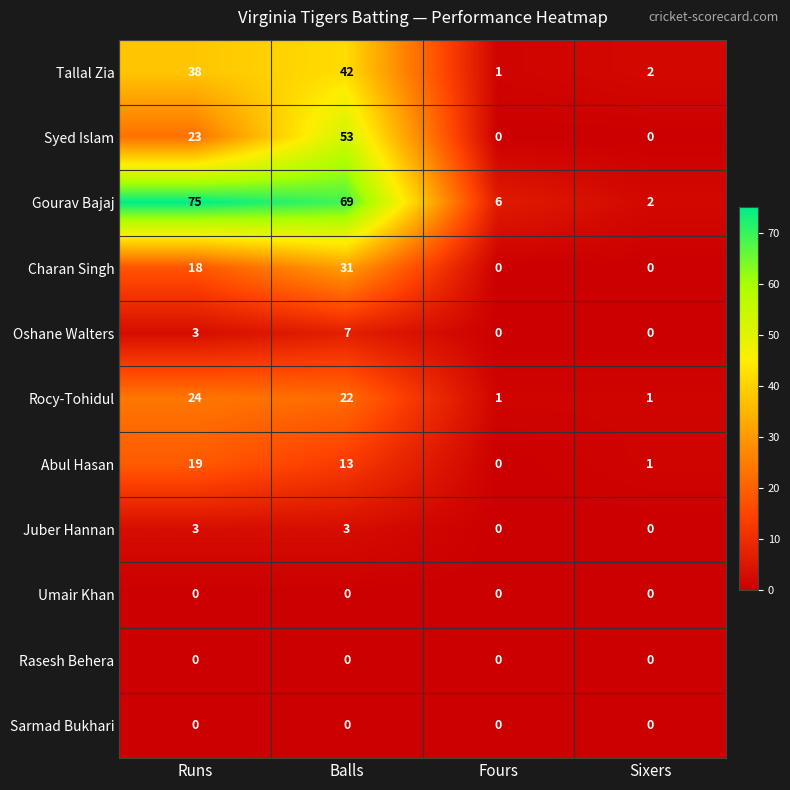

What is the sum of all Rocy-Tohidul values?

48